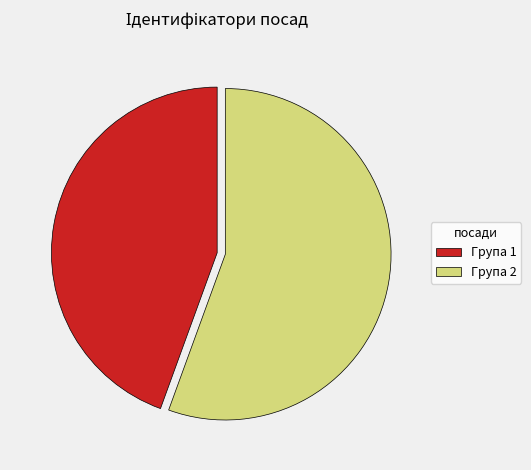

How many slices are in this pie chart?

2